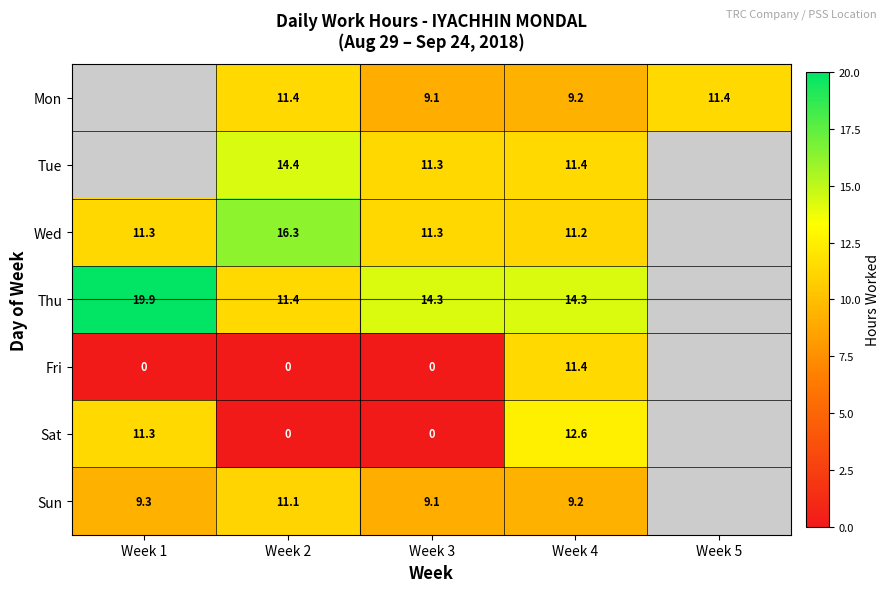

How many data points does each series have?

5